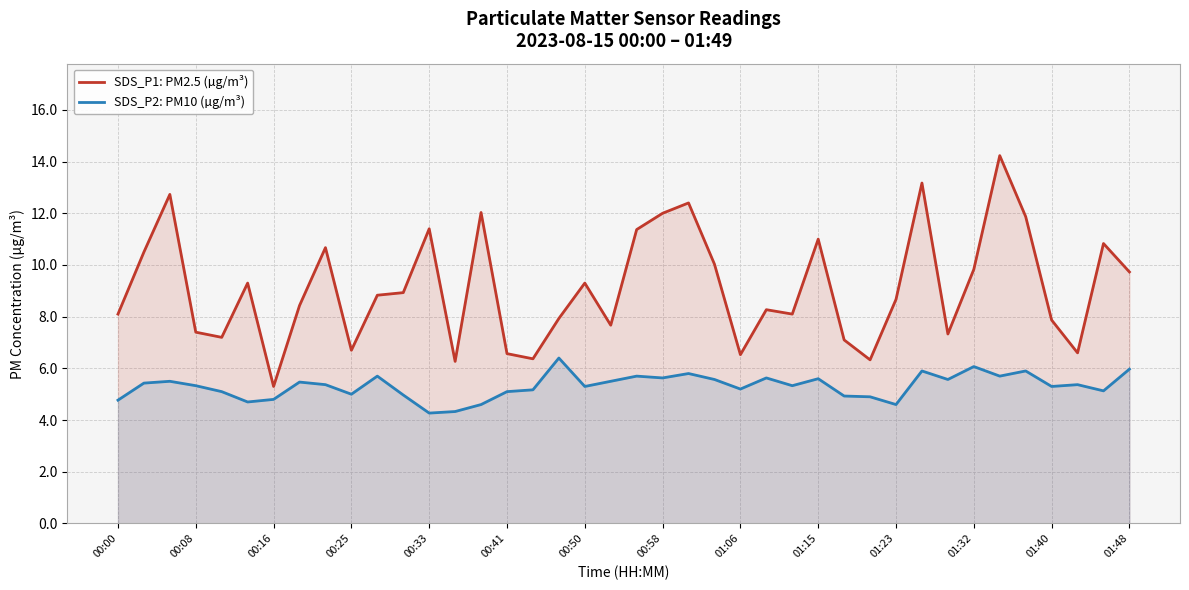

What is the difference between the highest and lowest values at 01:32?

3.8